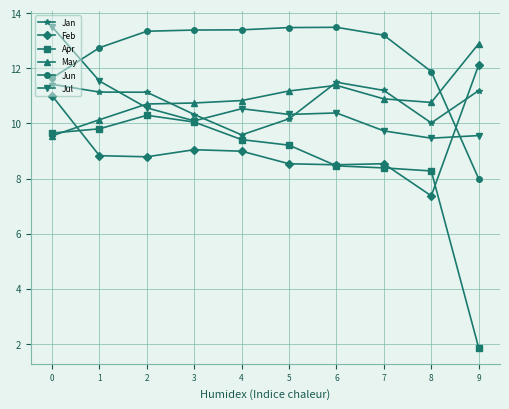

What is the smallest value displayed?

1.9